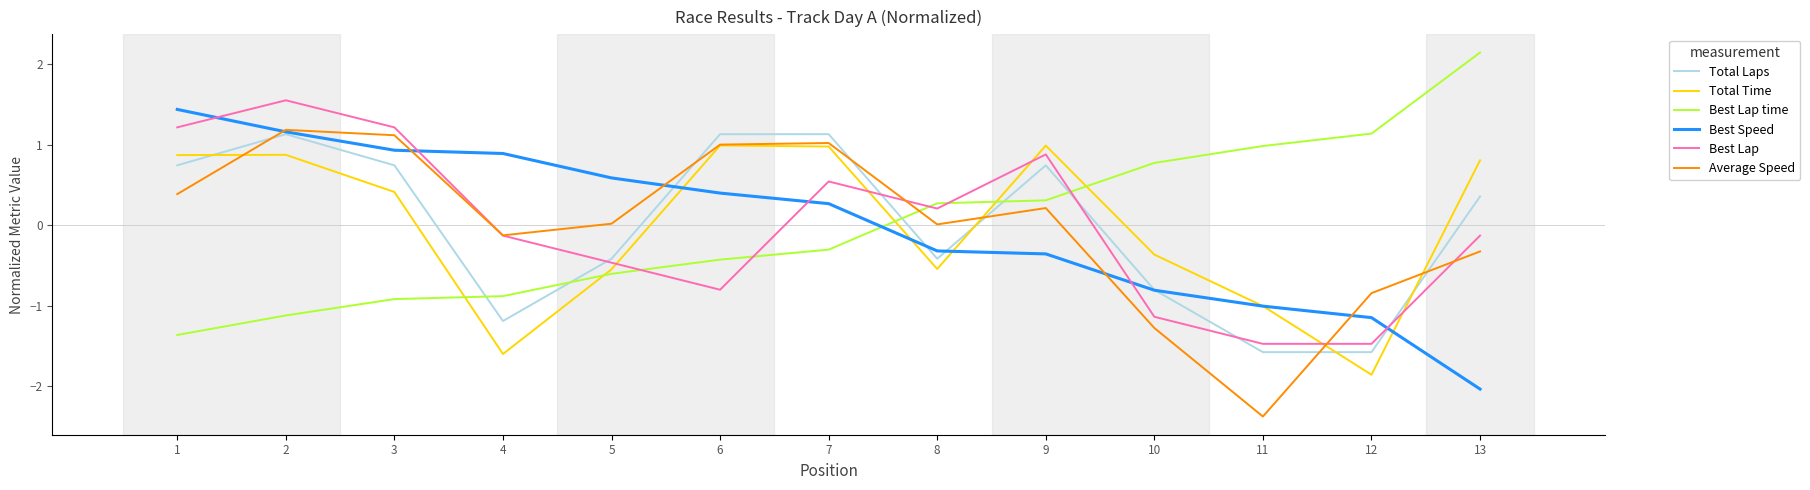

What is the difference between the maximum and minimum values in the Total Time series?

2.8